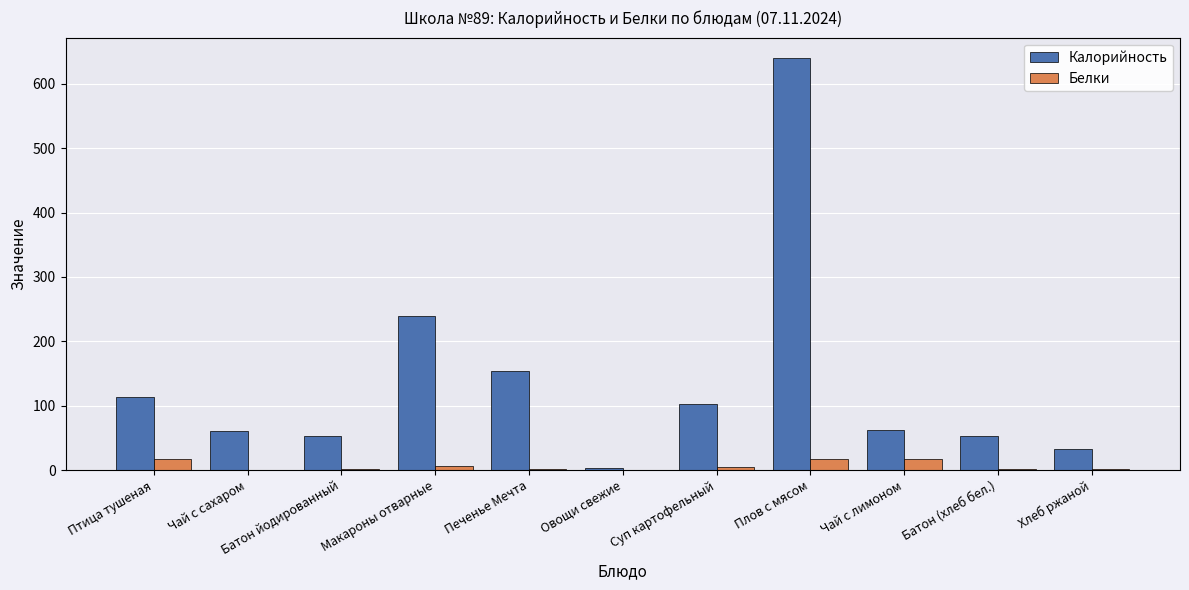

Which category has the highest value in the Калорийность series?

Плов с мясом